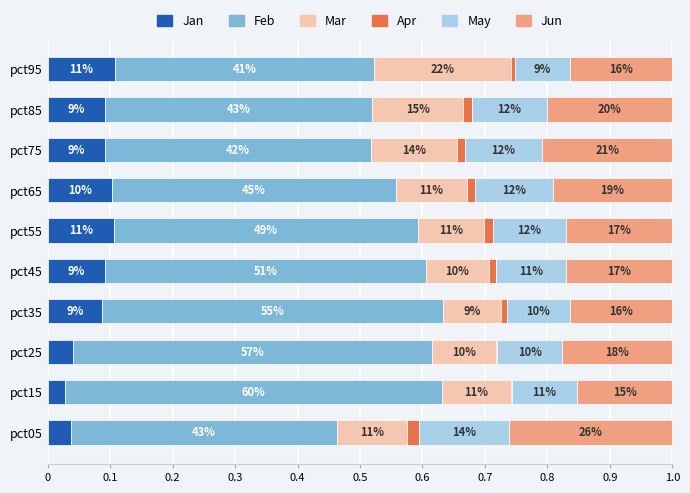

What are all the series names shown in the legend?

Jan, Feb, Mar, Apr, May, Jun